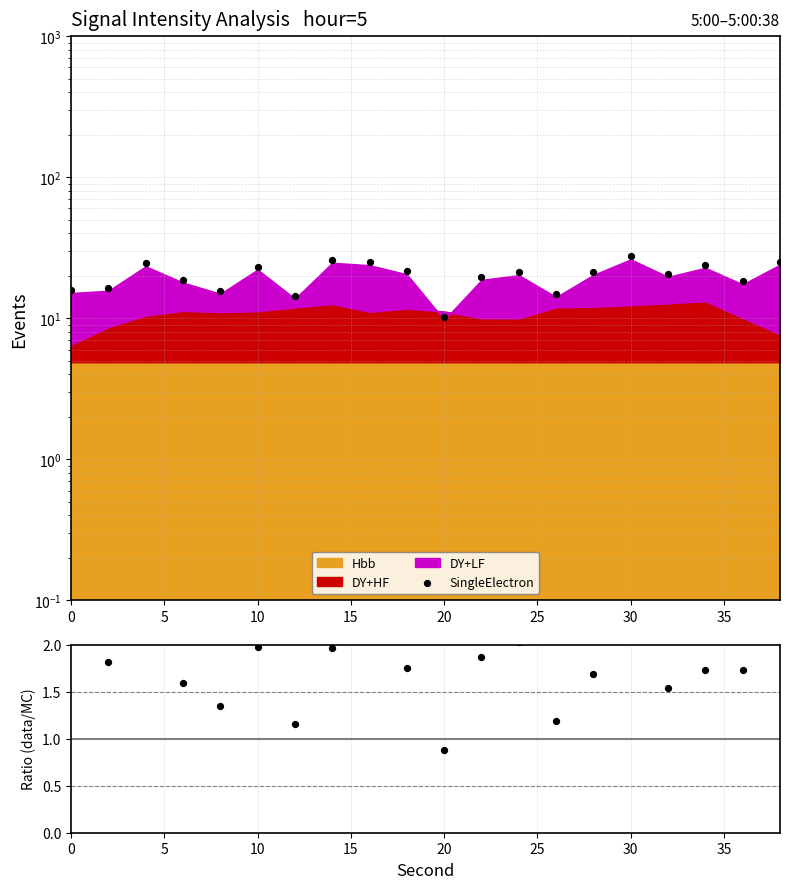

Between 10 and 15, which is larger?

15